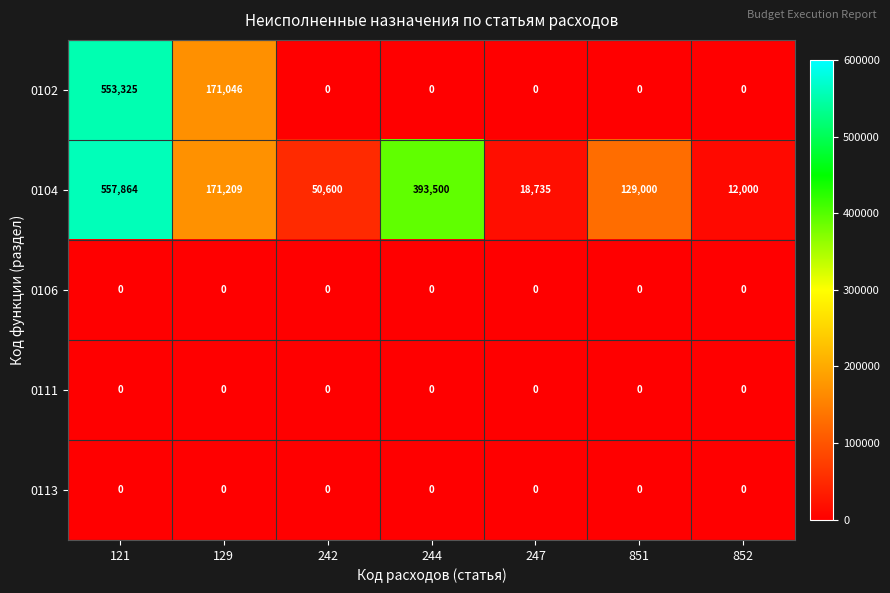

What is the greatest value displayed?

557864